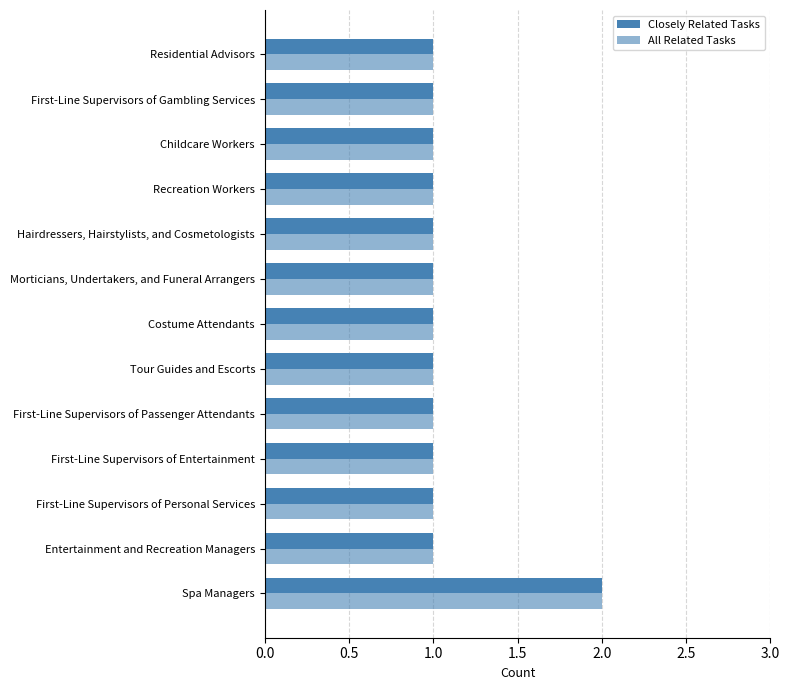

Which series has the largest total across all categories?

Closely Related Tasks